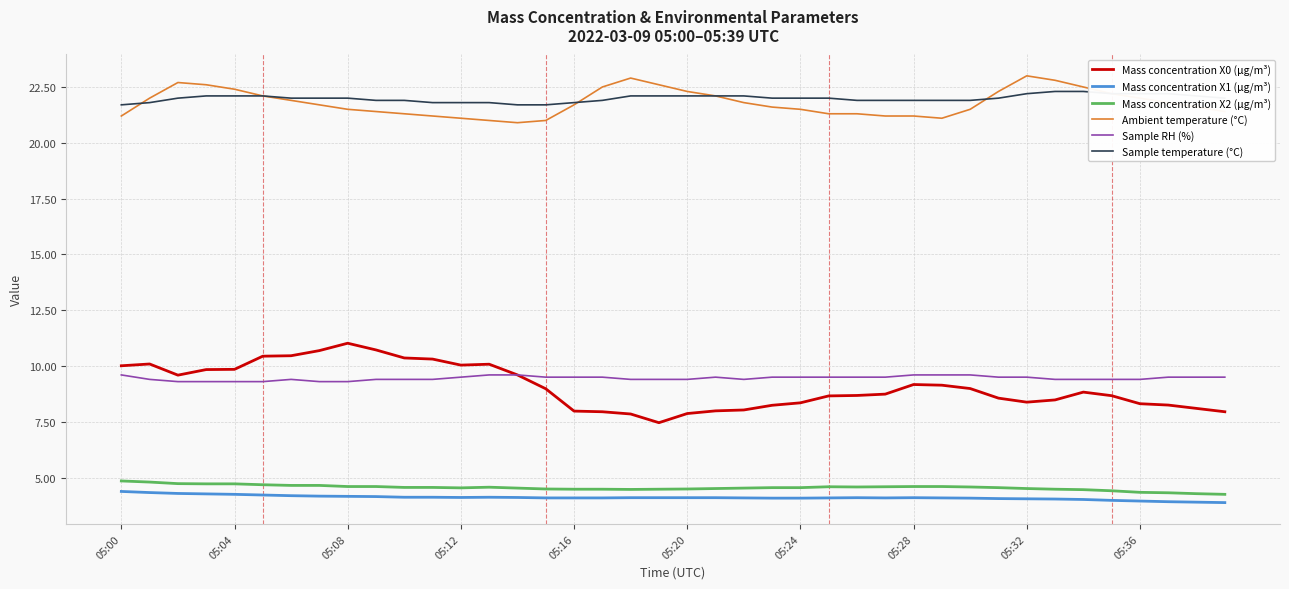

What is the smallest value displayed?

3.9